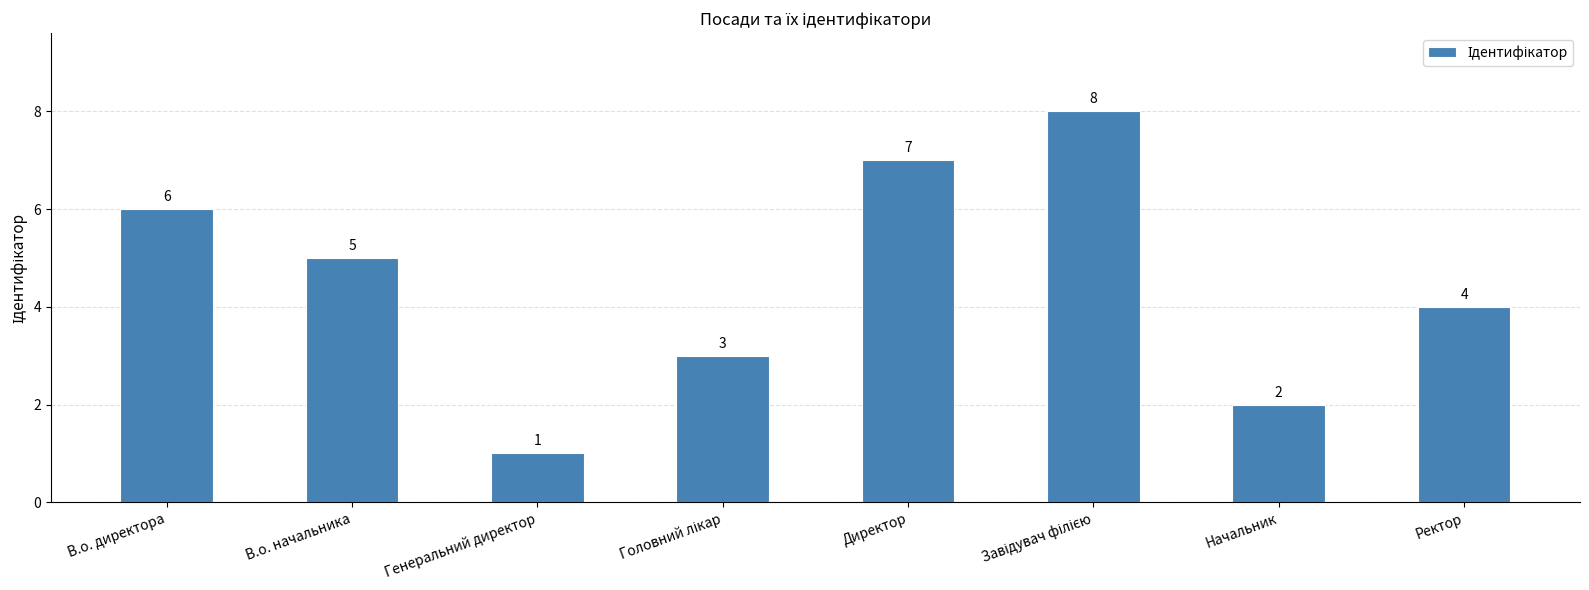

Which has a higher value, Ректор or В.о. директора?

В.о. директора